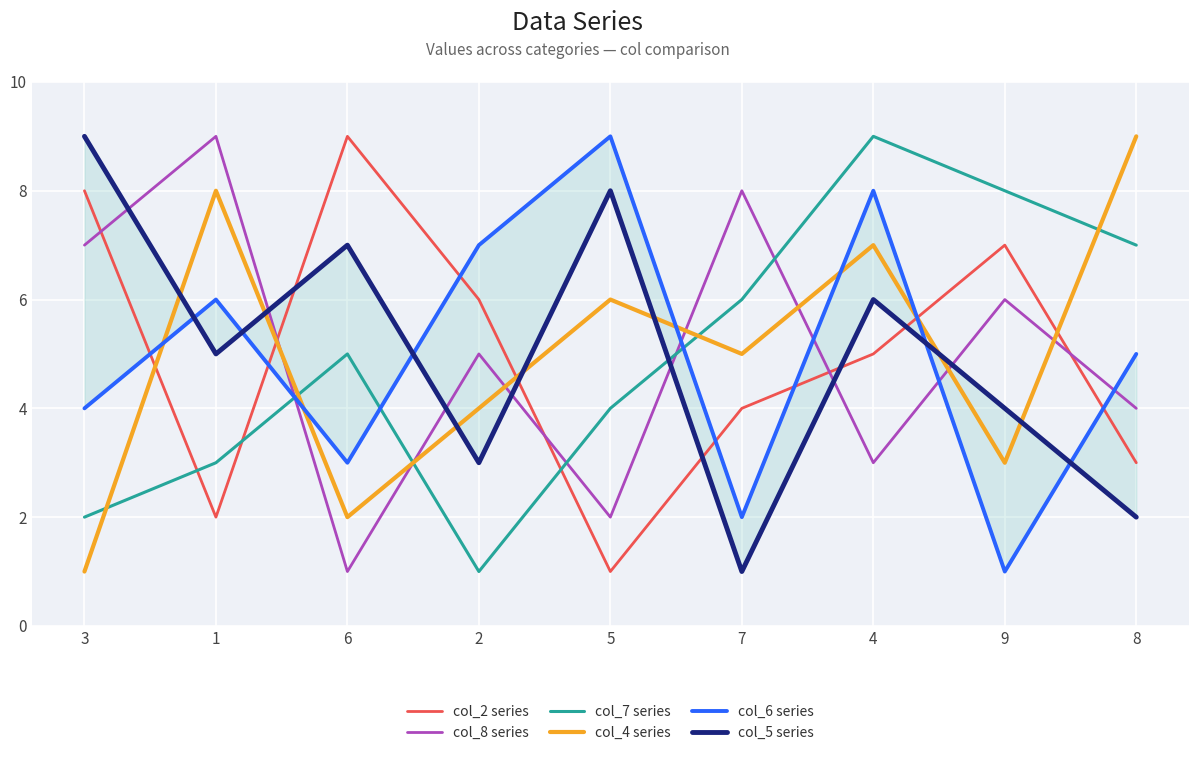

What is the total value across all series at 7?

26